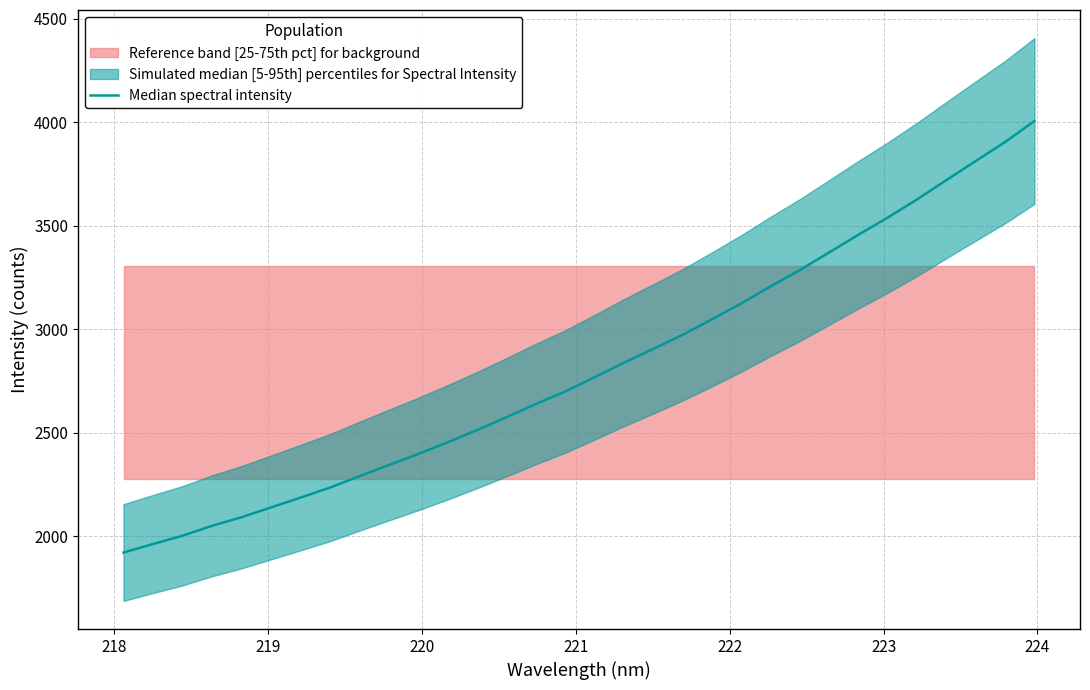

The chart shows a value of 4118.3 at 18. True or false?

False